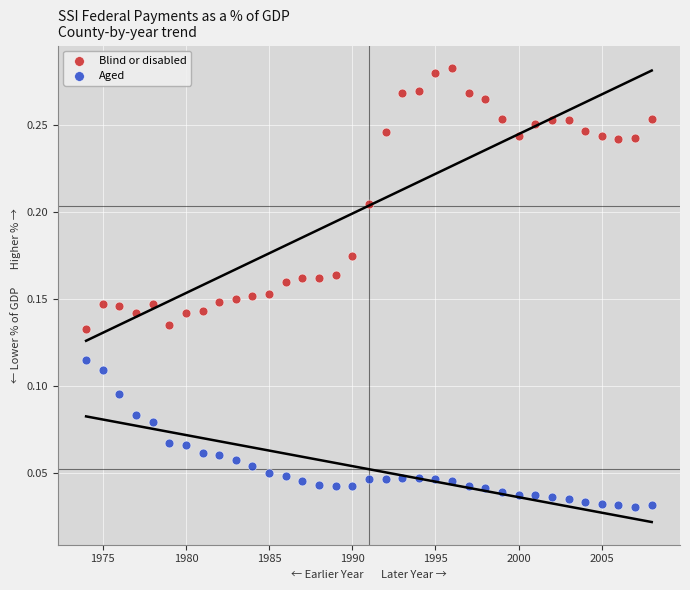

Across all data points, what is the range of X values (max minus min)?

34.0